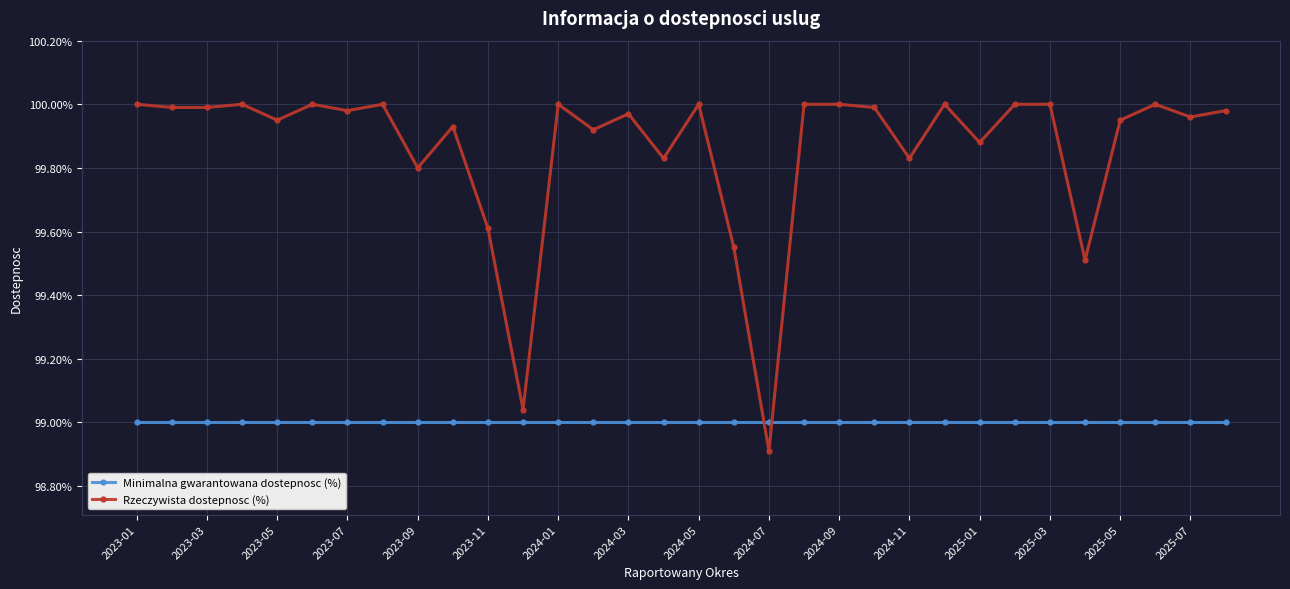

How many intersections are there between Minimalna gwarantowana dostepnosc (%) and Rzeczywista dostepnosc (%)?

2